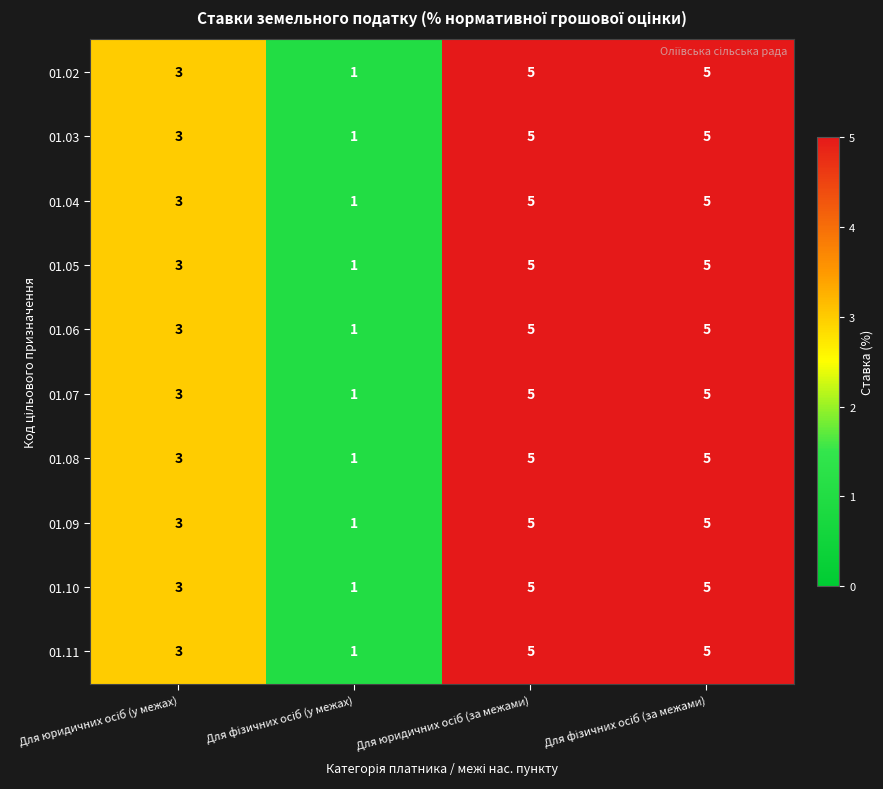

At how many categories does at least one series exceed 2?

3